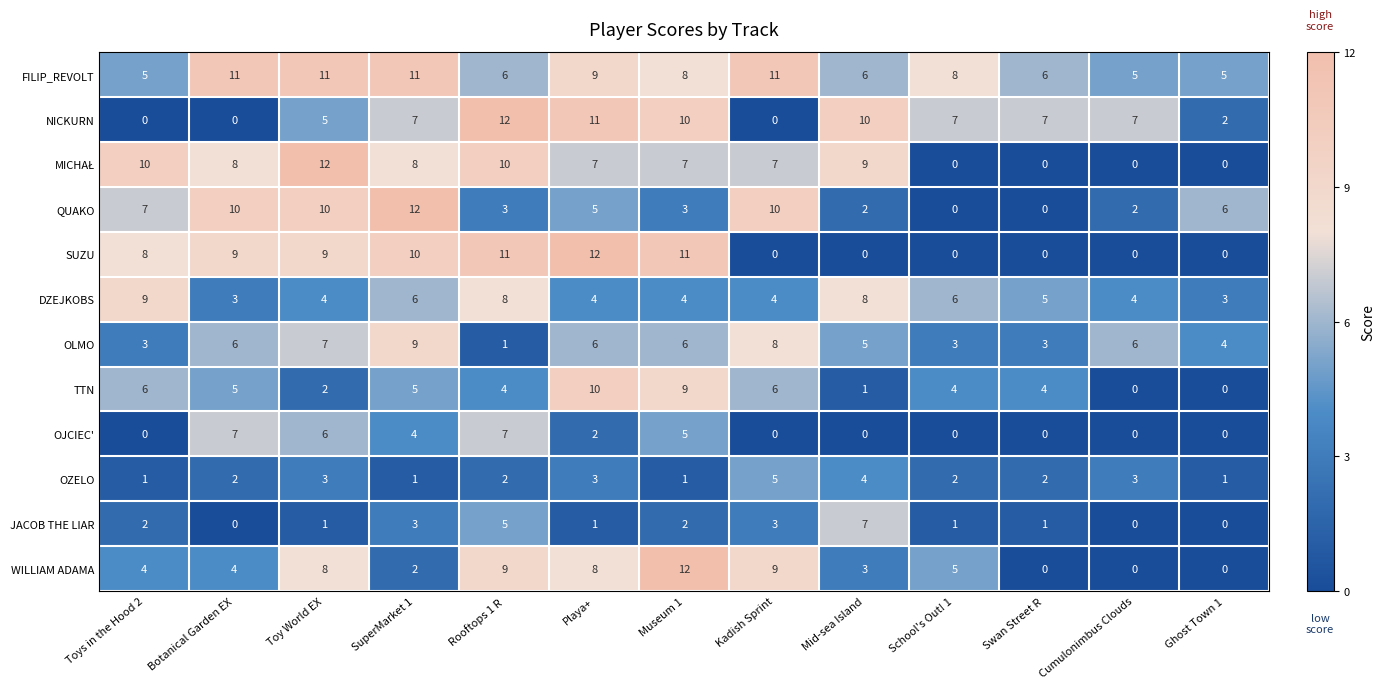

The value of DZEJKOBS at Playa+ is 2. True or false?

False